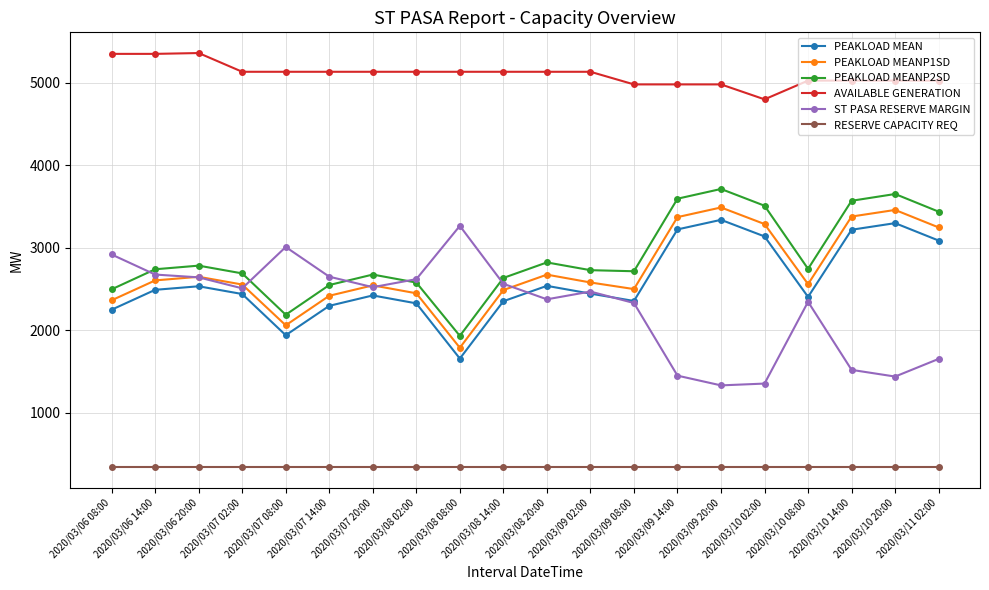

Which series has the largest total across all categories?

AVAILABLE GENERATION